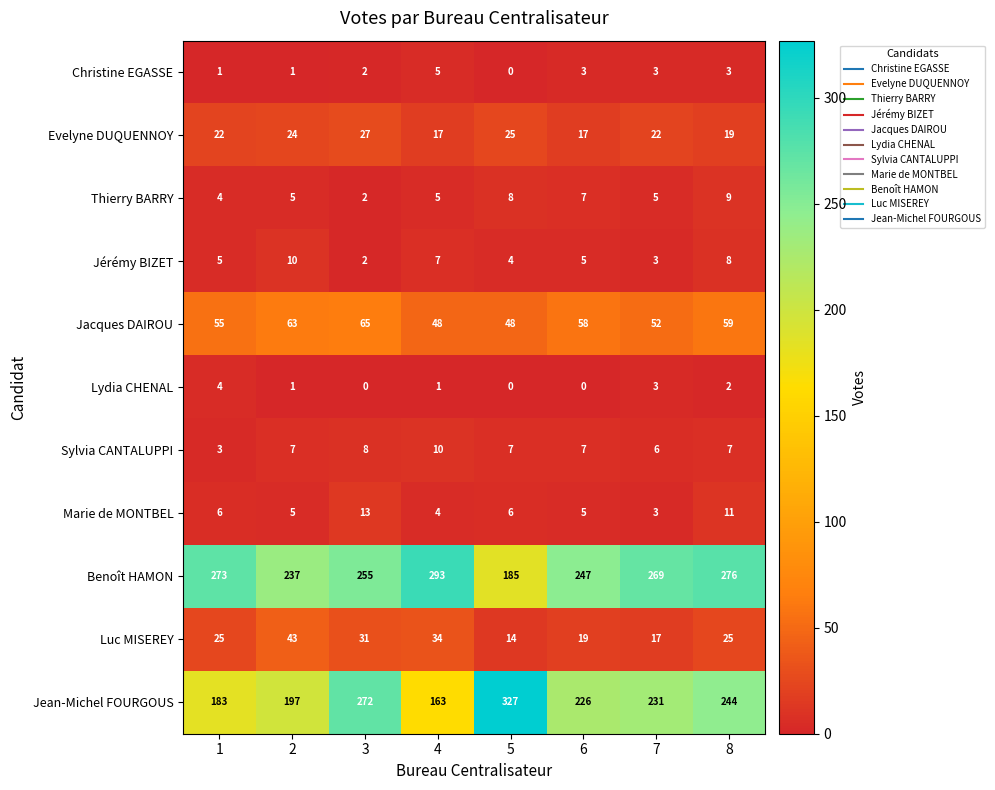

The value of Evelyne DUQUENNOY at 1 is 22. True or false?

True